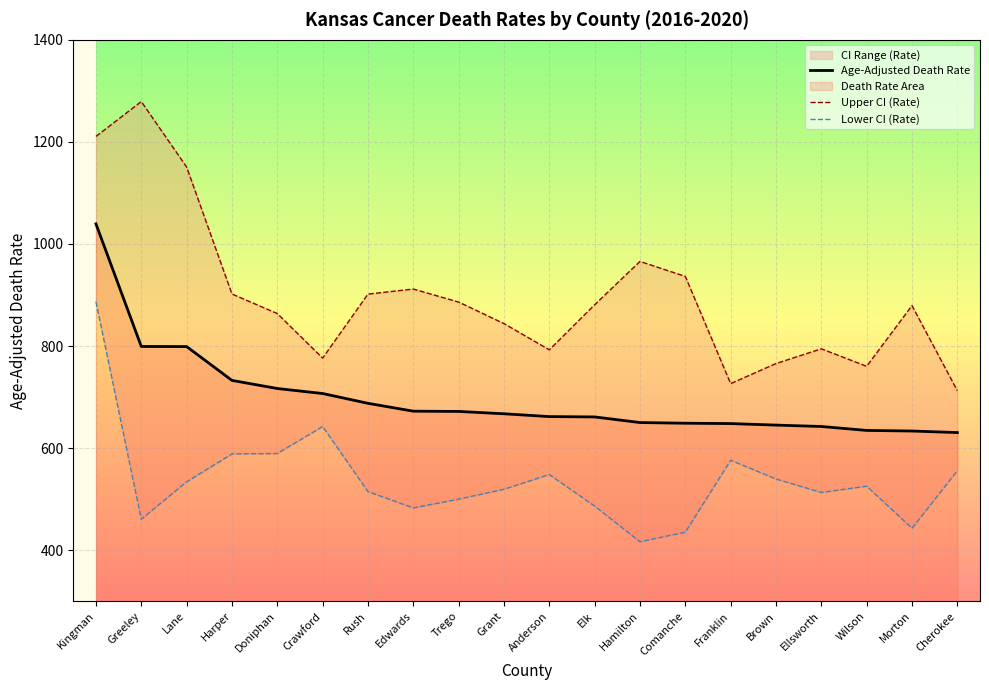

How many lines are shown in the chart?

3